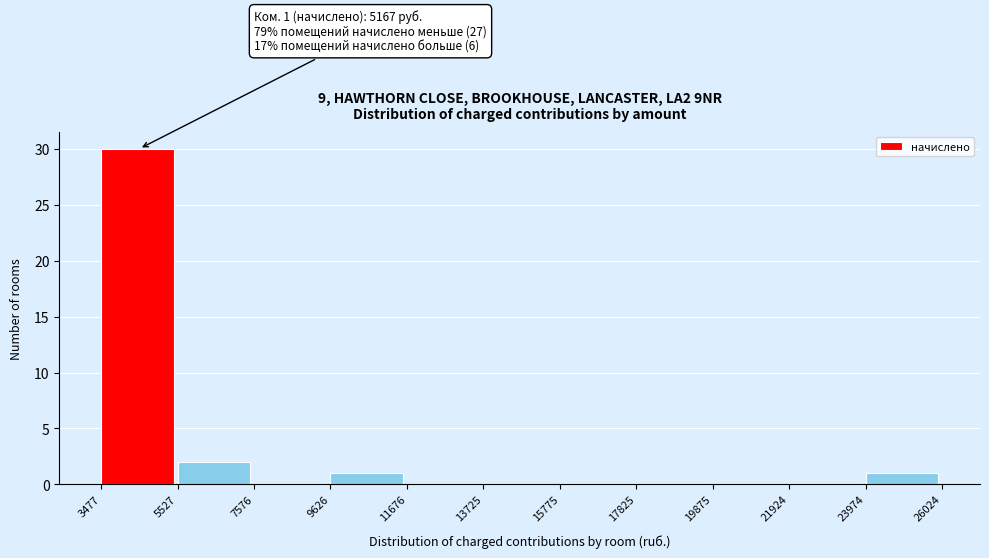

Which range on the x-axis has the tallest bar?

3477 to 5527